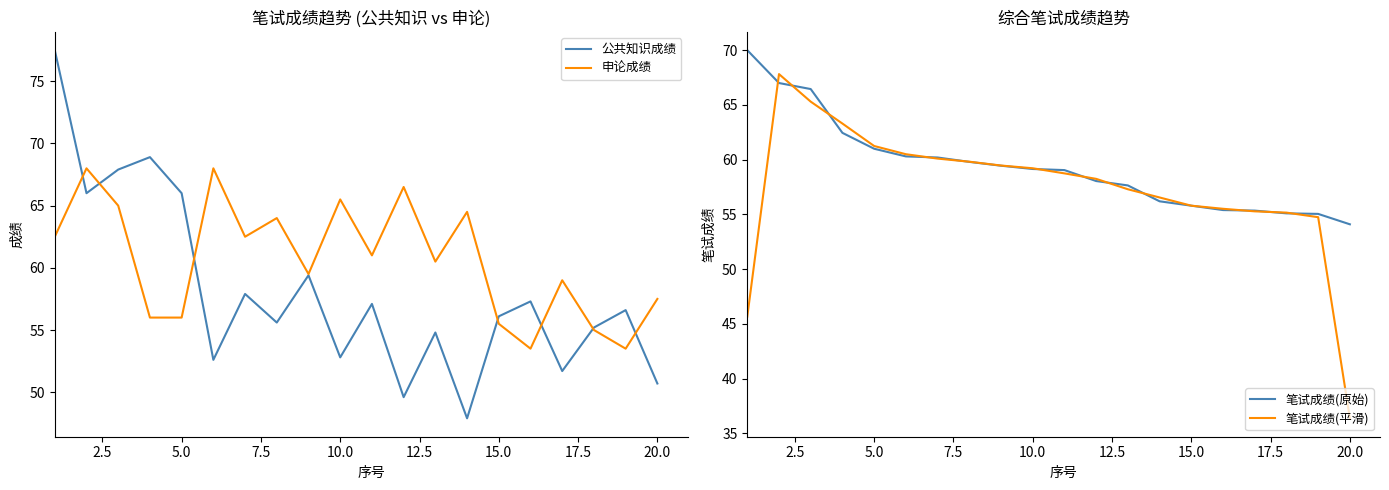

Is the value of 笔试成绩(平滑) at 15.0 greater than the value of 笔试成绩(原始) at 5.0?

No